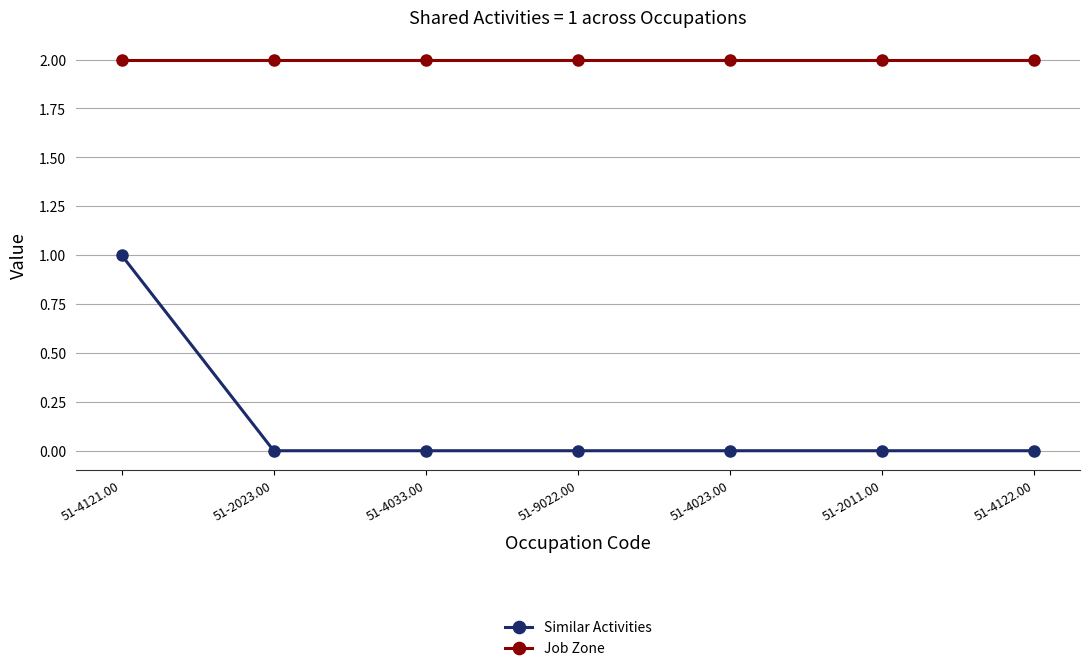

What is the sum of all Similar Activities values?

1